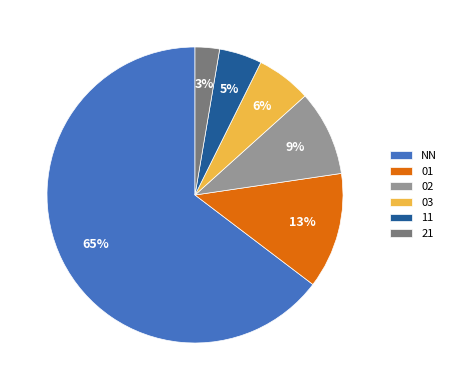

Rank the categories by value from lowest to highest.

21, 11, 03, 02, 01, NN